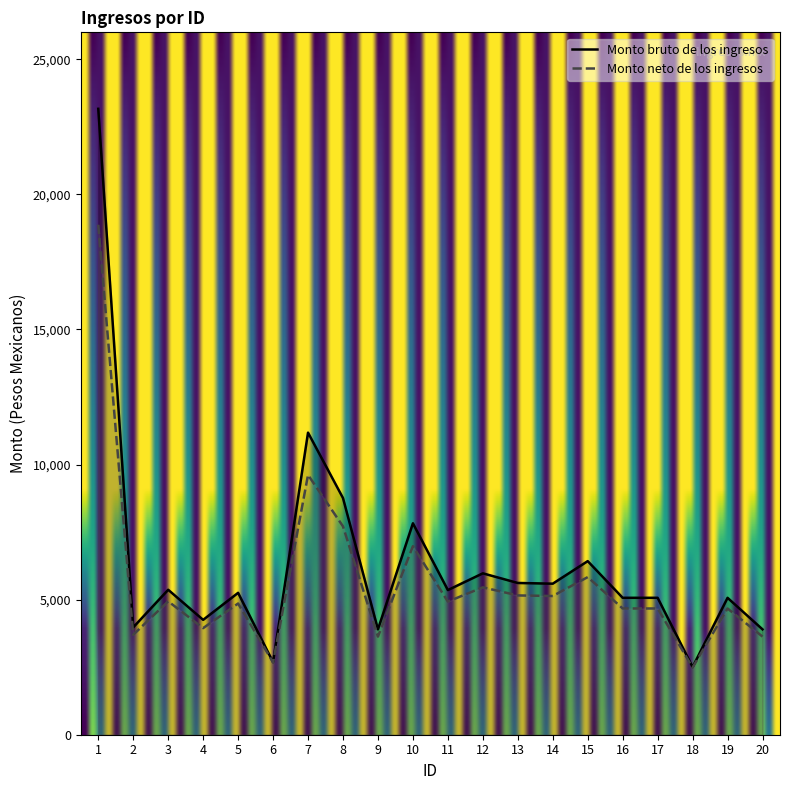

Reading left to right, what are all the values shown in this chart?

Monto bruto de los ingresos: 23169.5	3975.0	5366.0	4252.5	5252.5	2687.5	11182.6	8761.0	3900.0	7827.0	5355.0	5974.5	5617.5	5591.5	6426.0	5068.5	5068.5	2505.0	5067.5	3900.0
Monto neto de los ingresos: 18876.0	3699.0	4938.6	3946.3	4857.6	2677.4	9617.1	7712.7	3632.2	6978.2	4928.9	5456.1	5156.2	5134.4	5834.6	4673.5	4673.5	2488.5	4672.6	3632.2